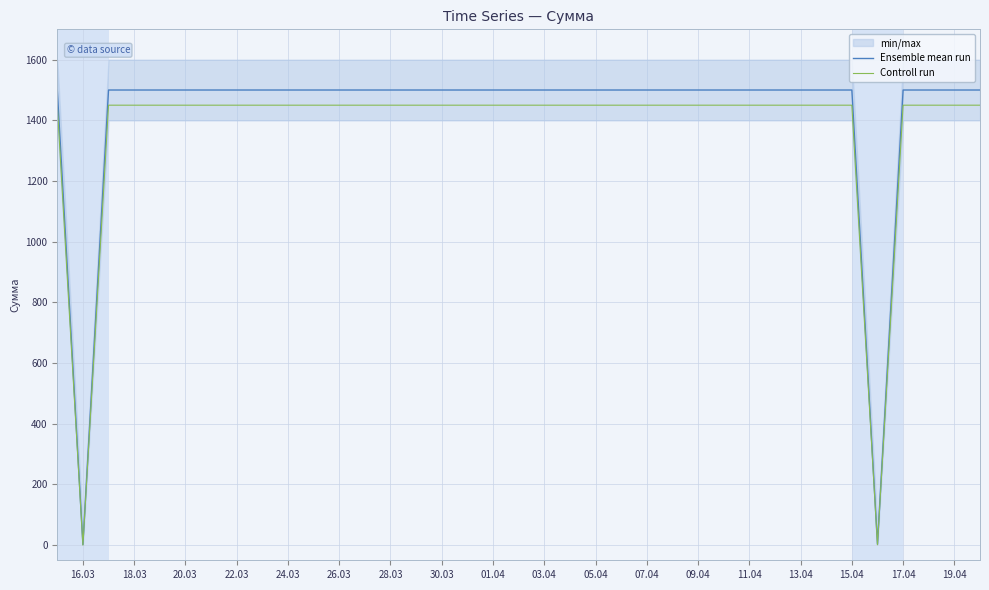

What is the maximum value for Controll run?

1450